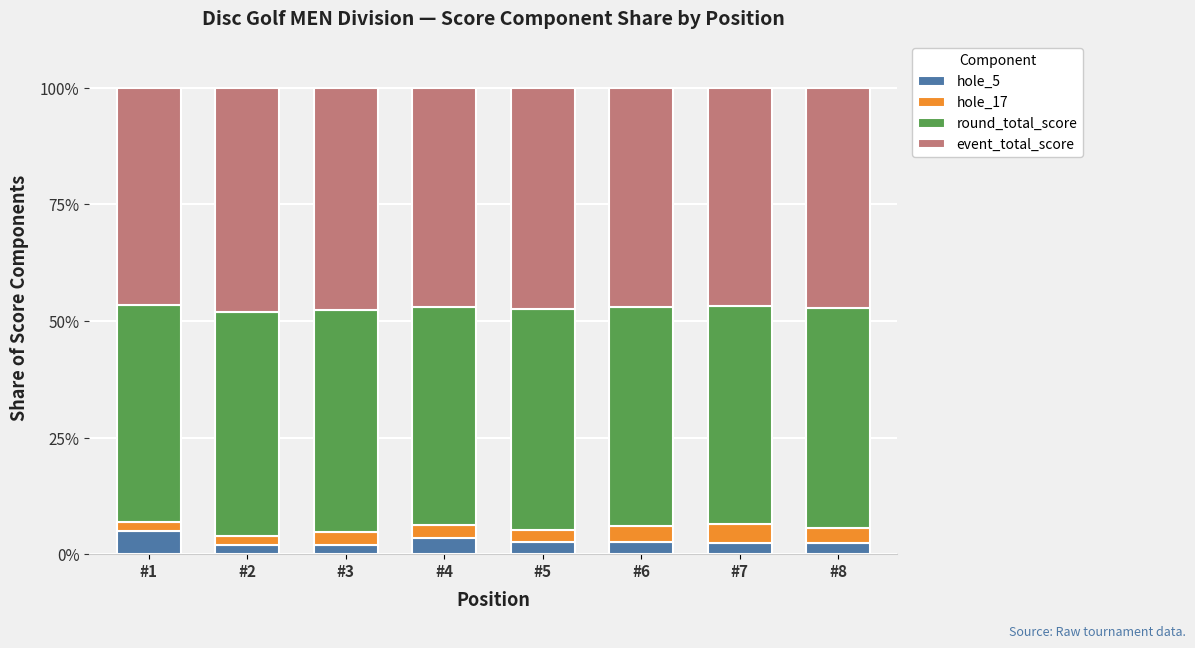

What is the maximum value for hole_5?

5.0